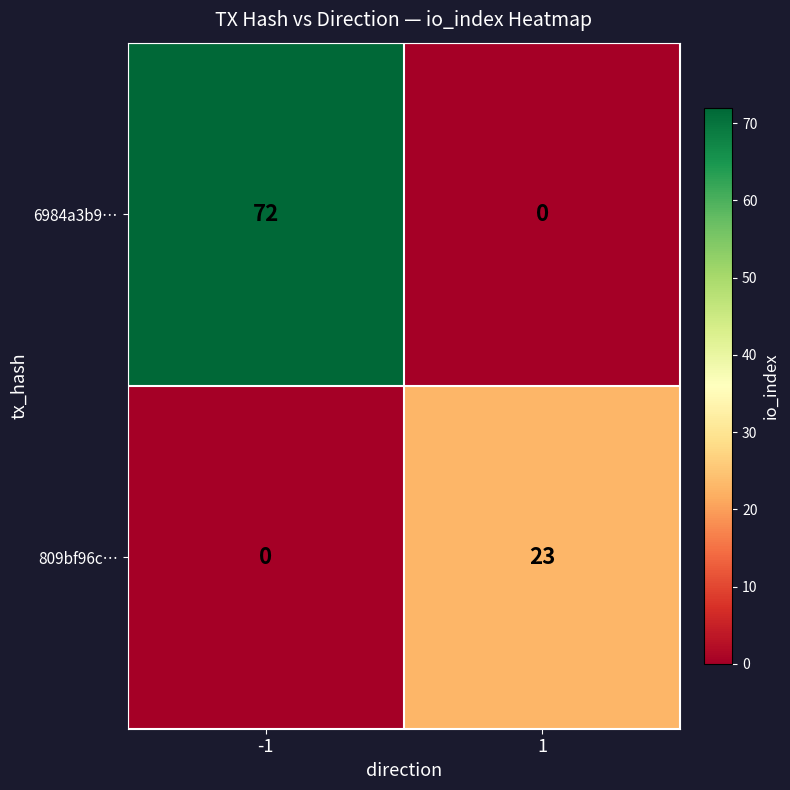

Which series has the largest total across all categories?

6984a3b9…